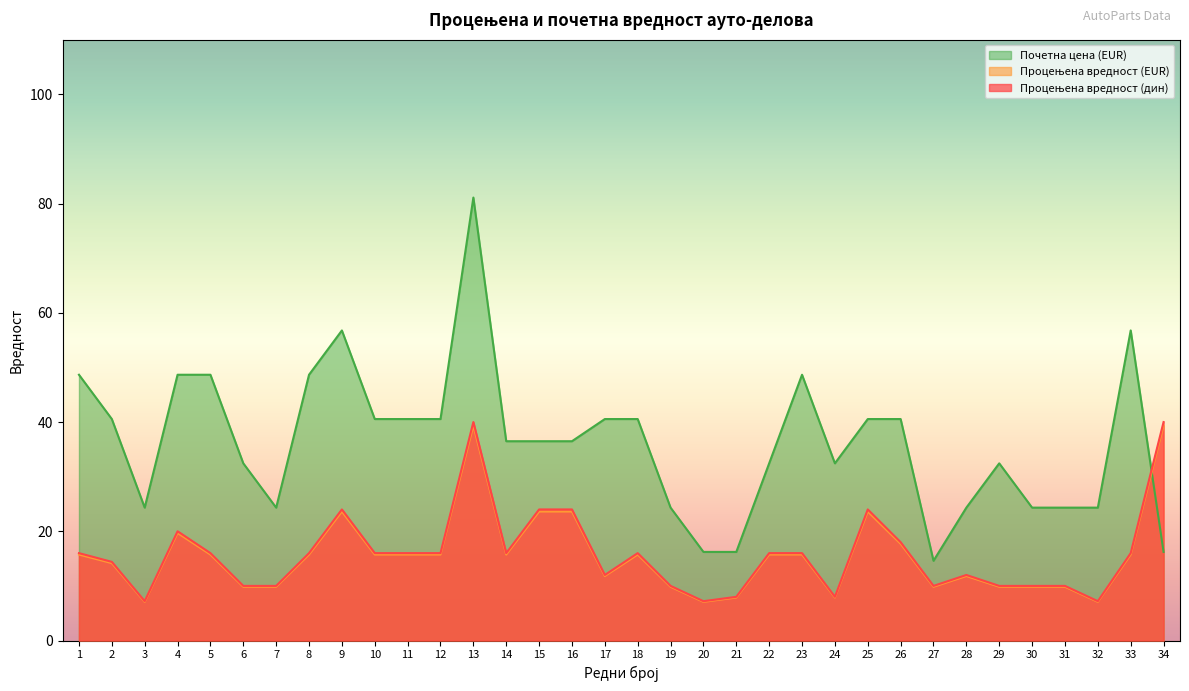

Which series has the largest total across all categories?

Почетна цена (EUR)